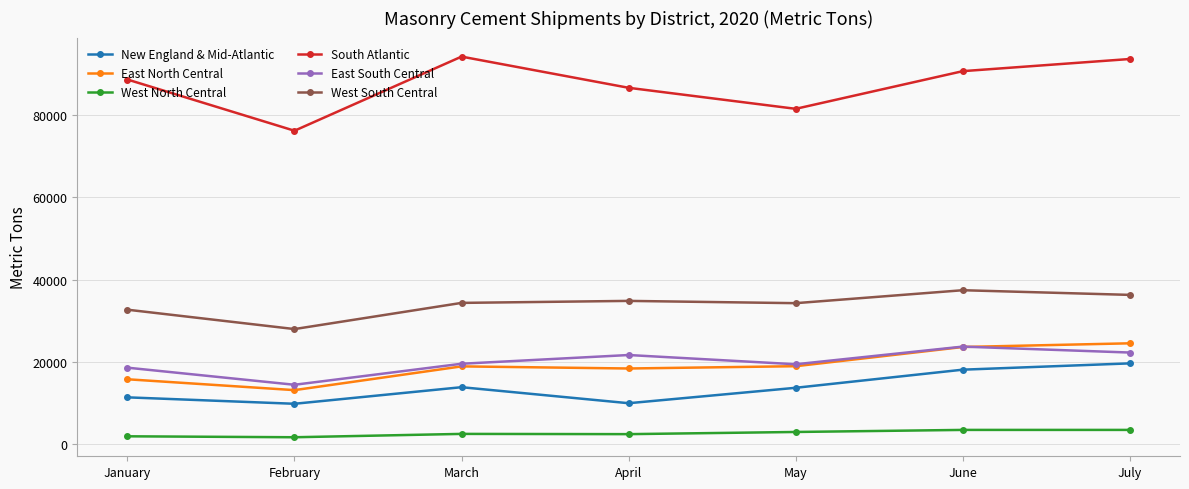

What is the highest value of the East North Central series?

24567